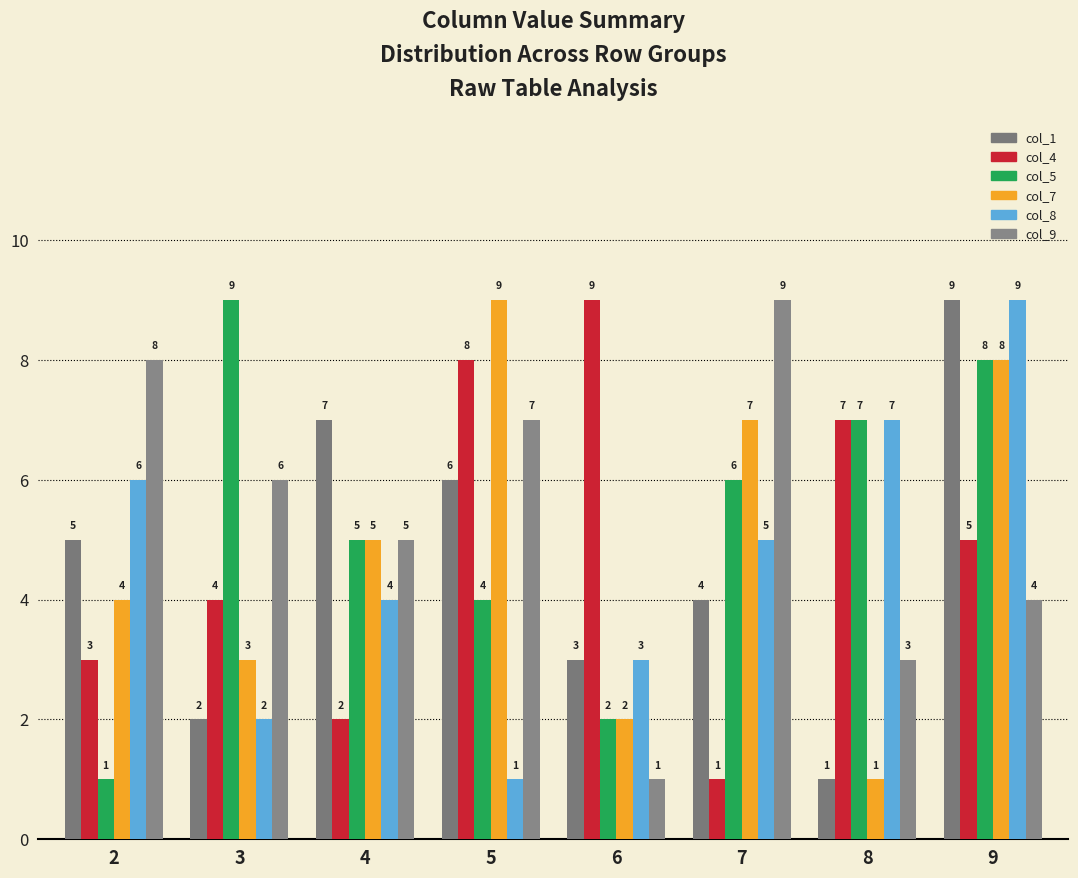

What is the minimum value shown in the chart?

1